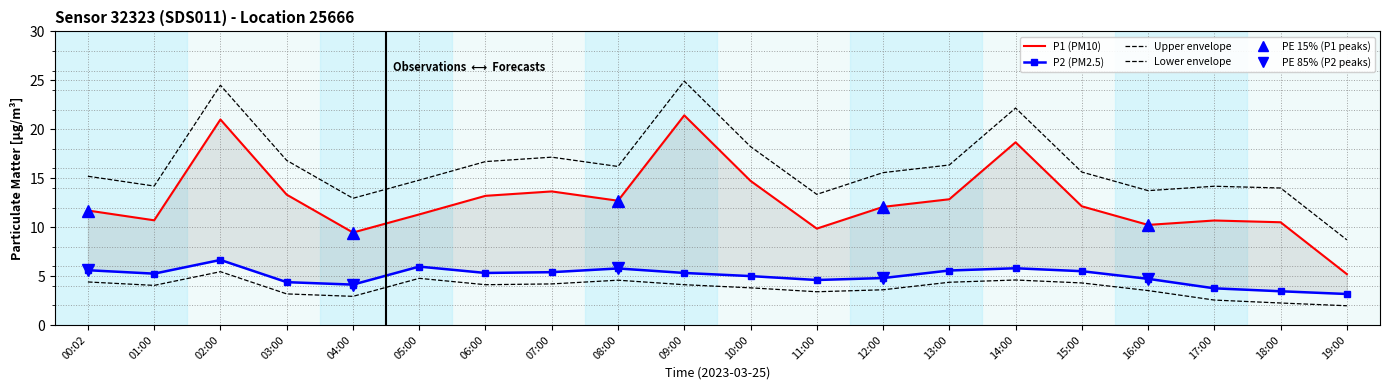

What is the spread (max minus min) of values at 05:00?

5.3